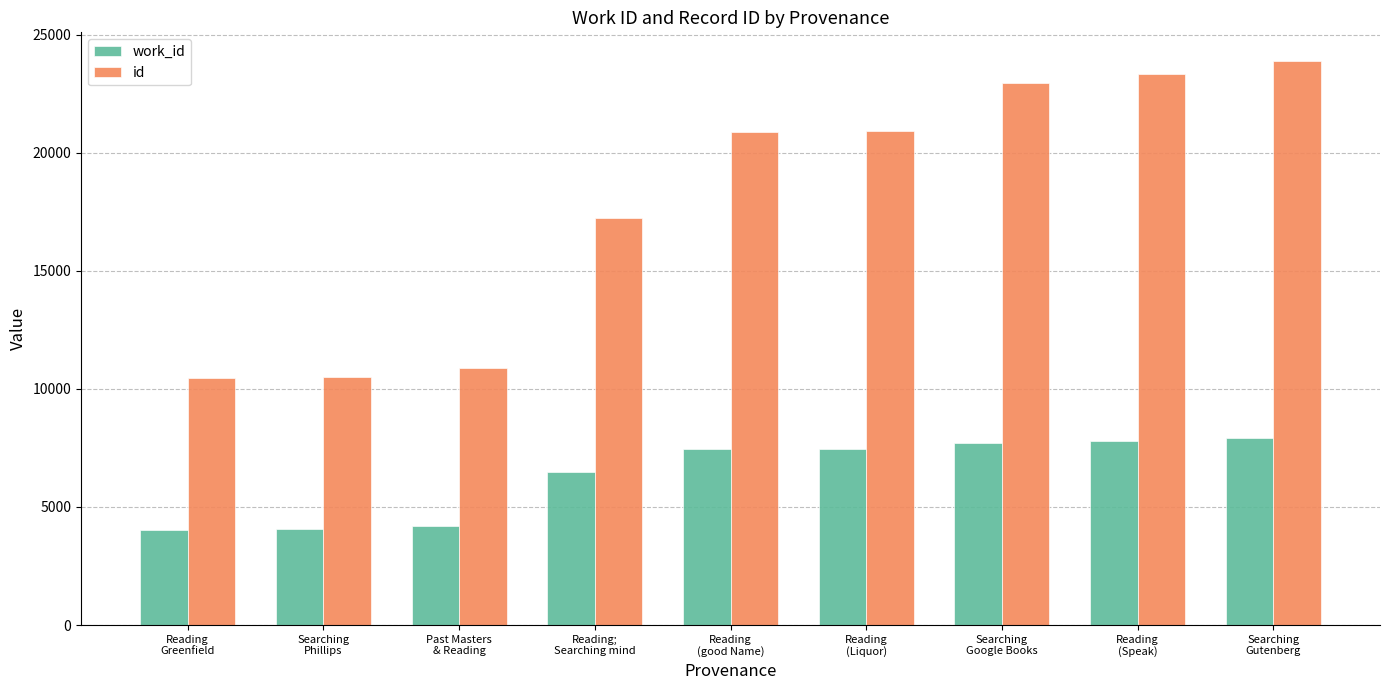

Is the value of work_id at Past Masters
& Reading greater than the value of id at Reading;
Searching mind?

No